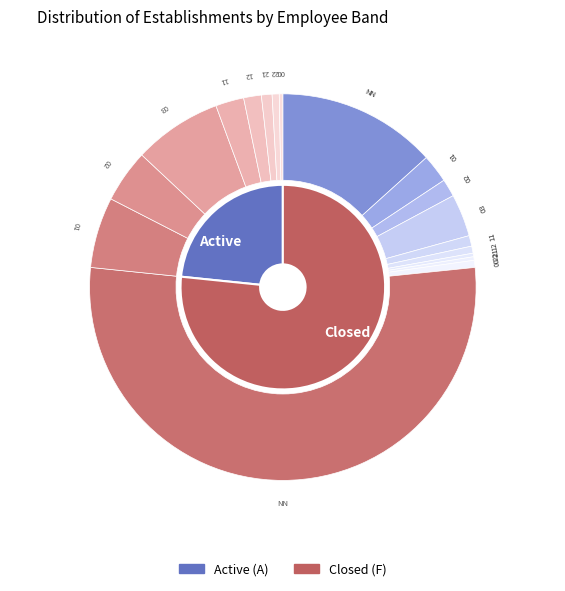

To the nearest percent, what is the difference between the 22 and 03 slice percentages?

14%